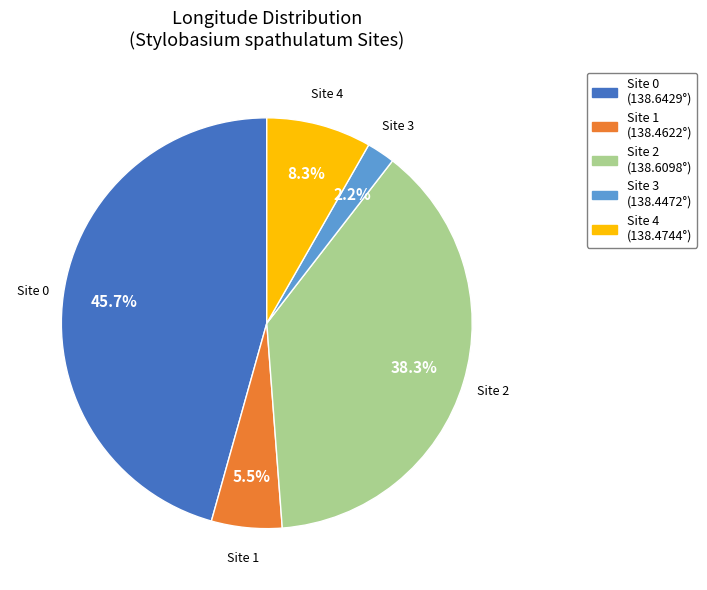

To the nearest percent, what is the average slice percentage?

20%